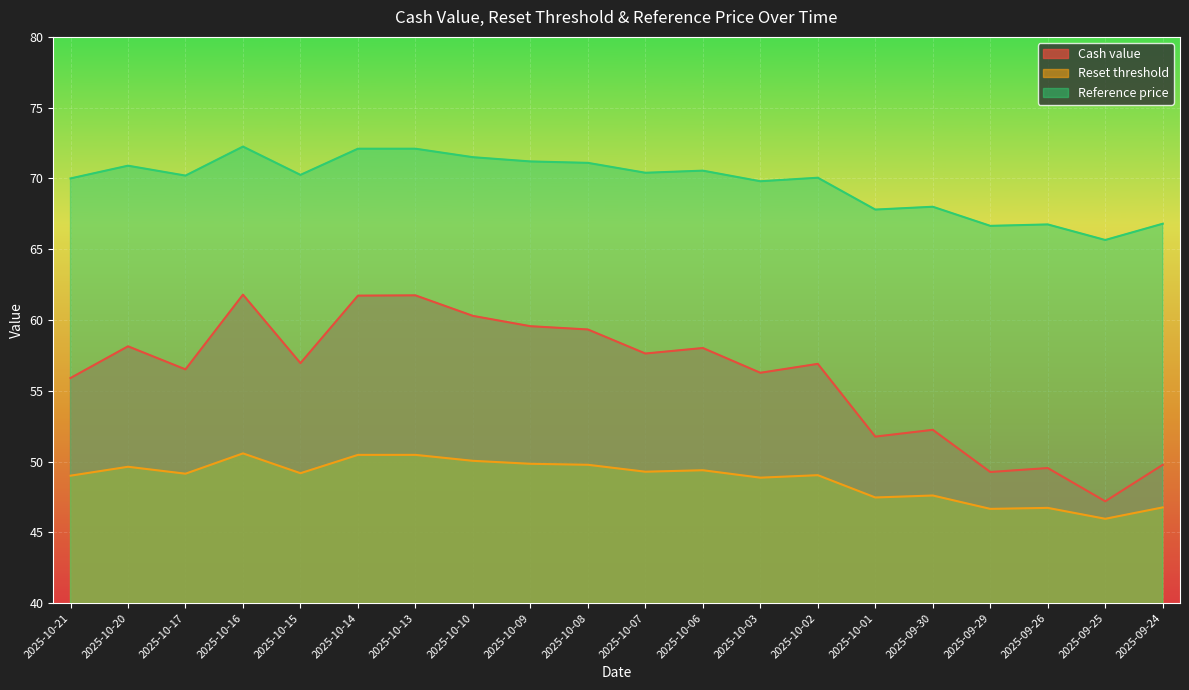

Rank the series at 2025-10-14 from highest to lowest value.

Reference price, Cash value, Reset threshold